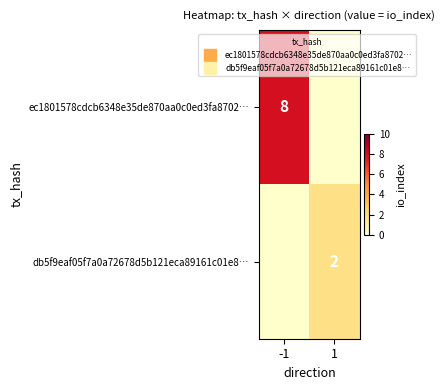

Which has a higher value, 1 or -1?

-1